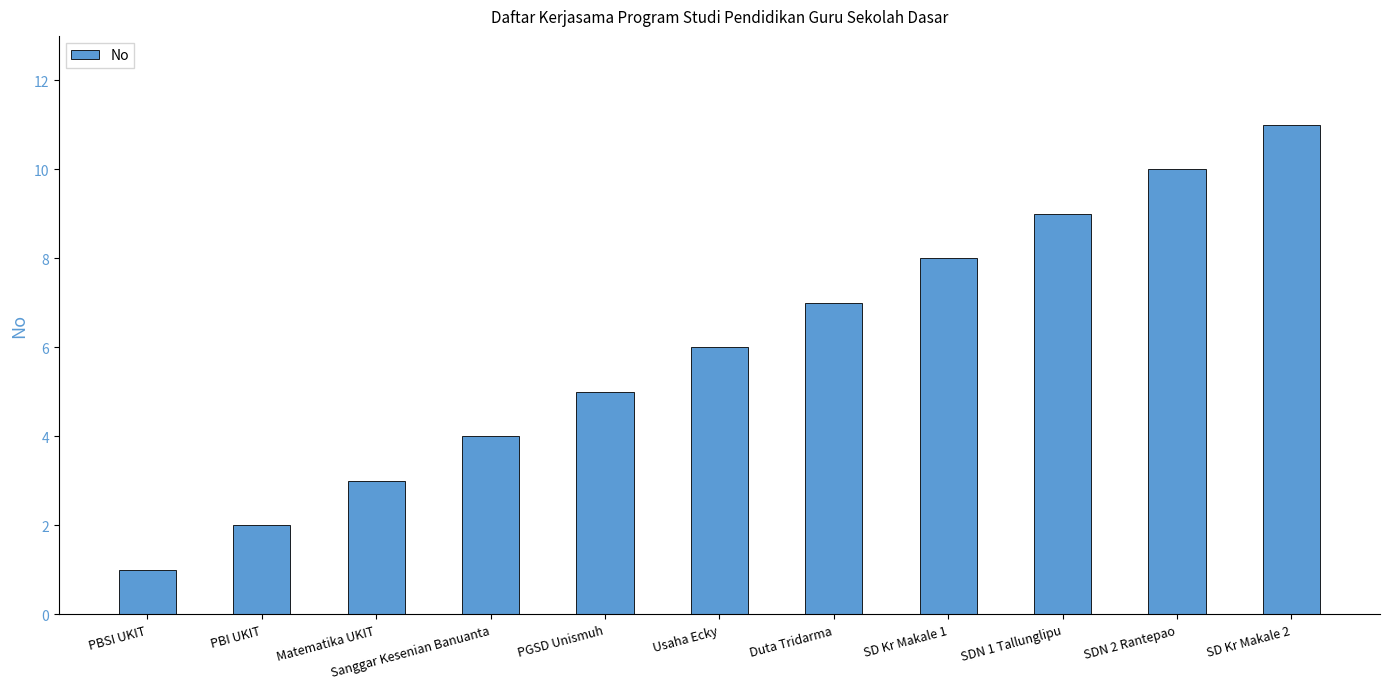

What is the difference between the values at SDN 1 Tallunglipu and Matematika UKIT?

6